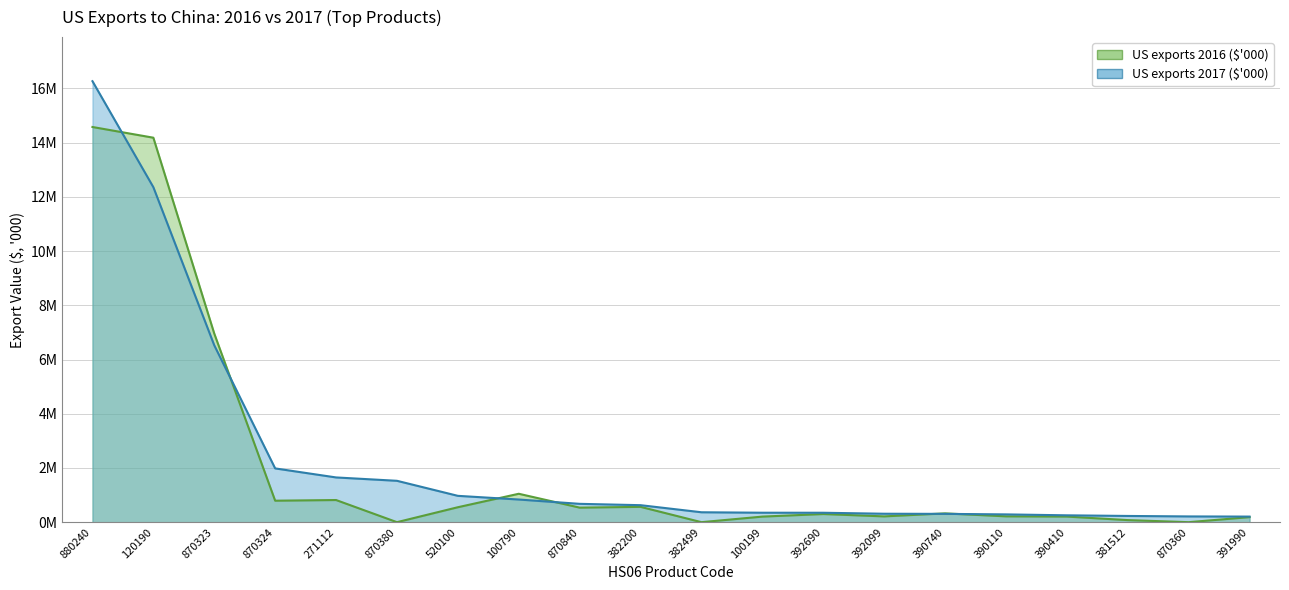

True or false: US exports to China, 2017 ($, '000) has more than 1 interior local peaks.

False